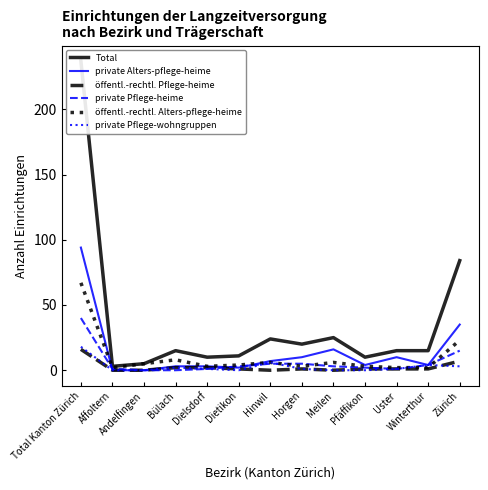

True or false: private Alters-pflege-heime and Total cross at least once.

False